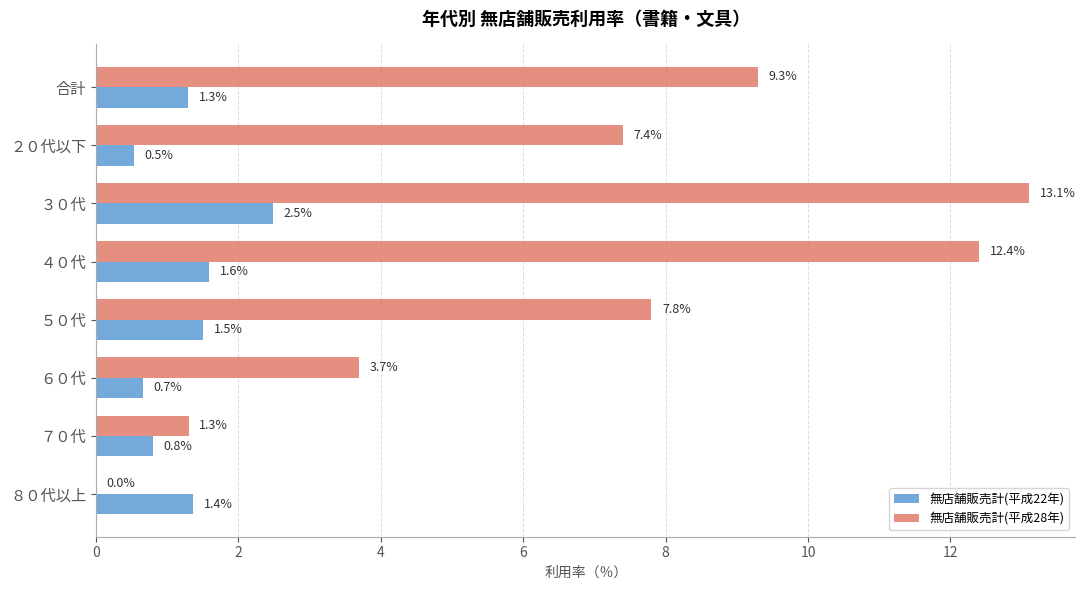

Which series has the largest range (max minus min)?

無店舗販売計(平成28年)